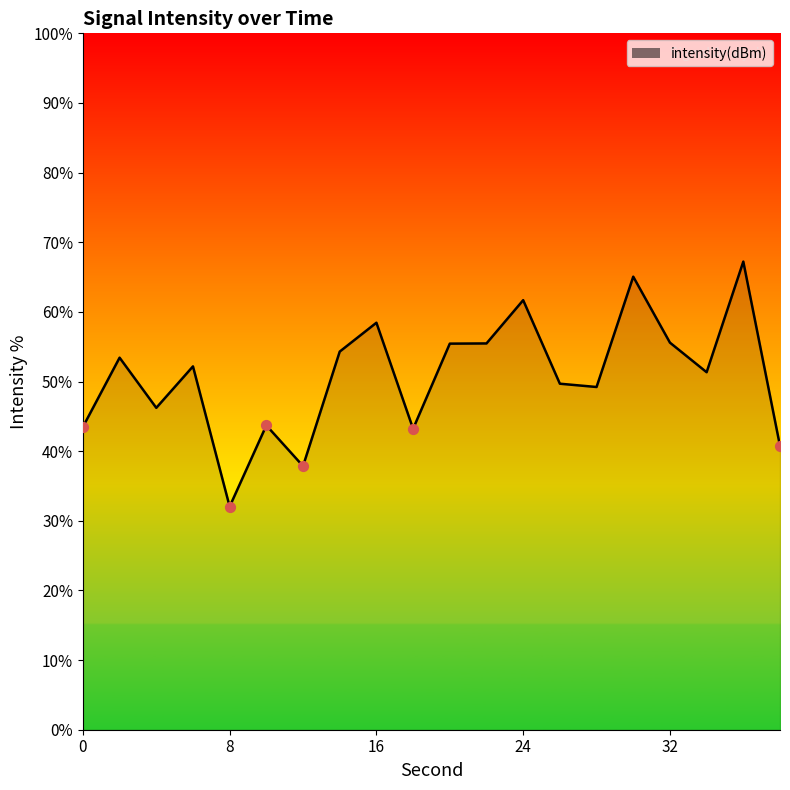

What is the greatest value displayed?

67.2